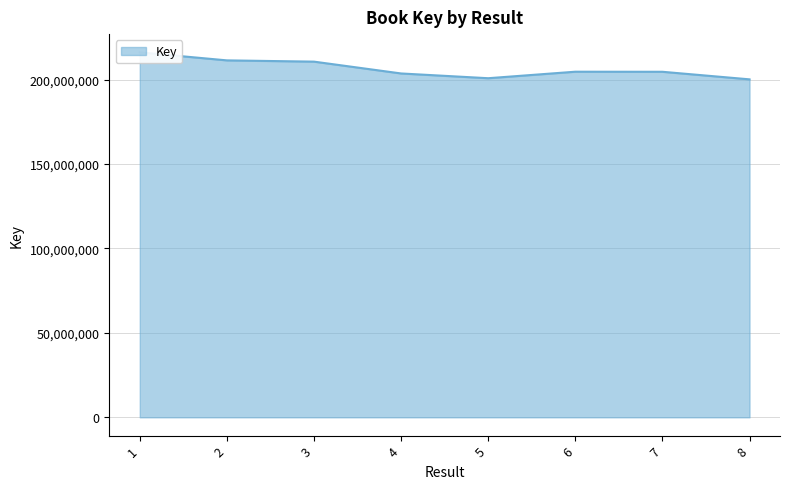

What is the ratio of the value at 6 to the value at 5?

1.0